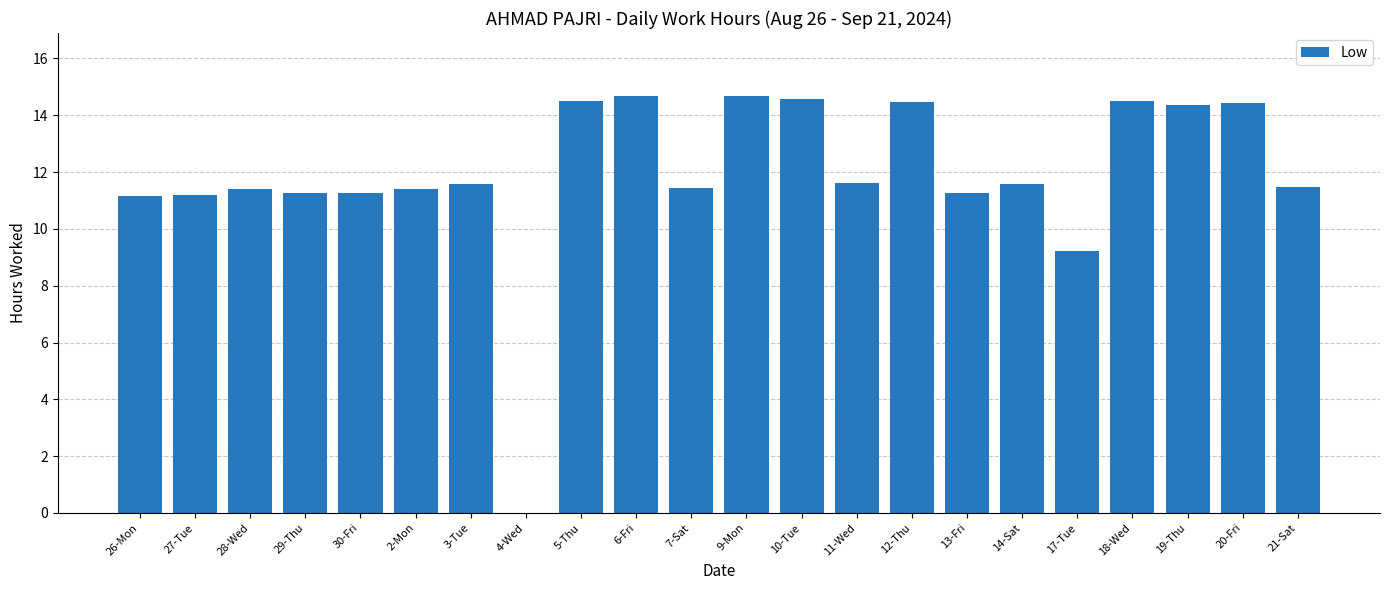

Where does the data first go above 11?

26-Mon